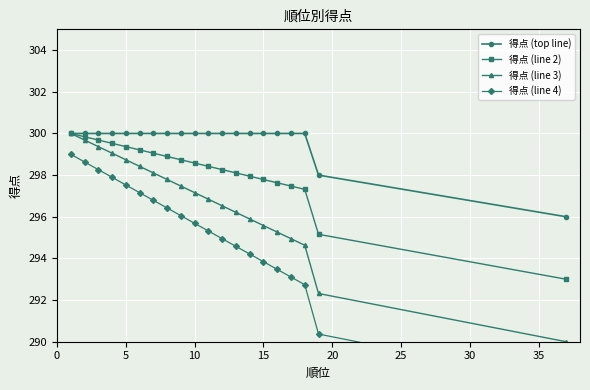

Is the value of 得点 (line 4) at 14 greater than the value of 得点 (top line) at 40?

No